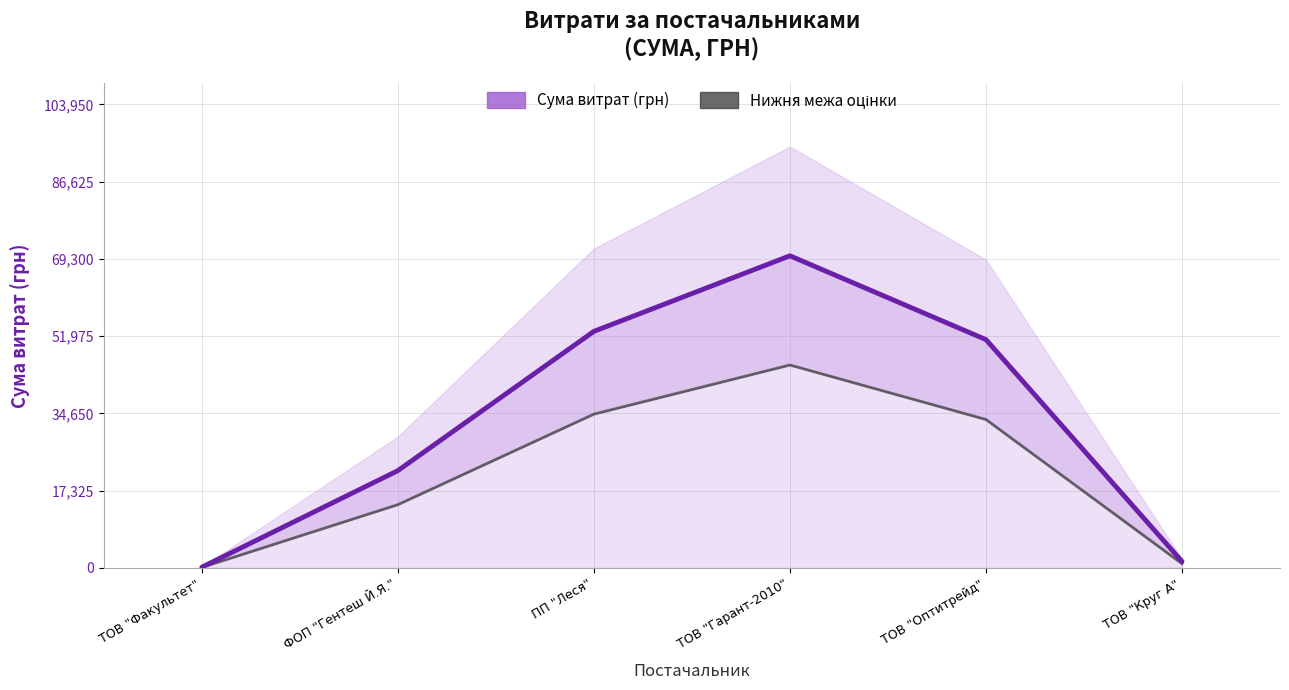

What is the sum of the Сума витрат (грн) values at ФОП "Гентеш Й.Я." and ПП "Леся"?

74871.0